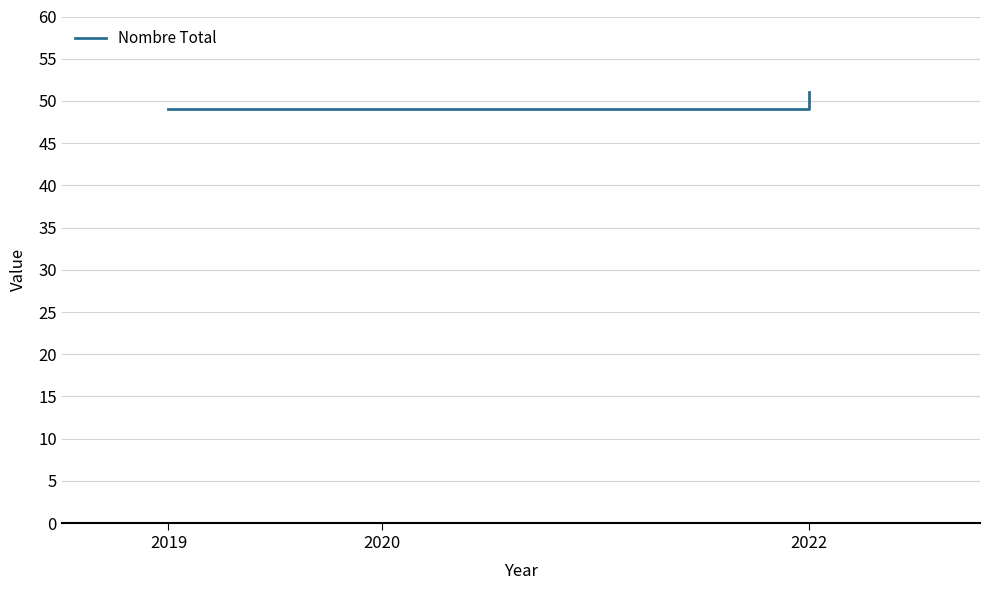

True or false: the data shows 85 at 2022.

False